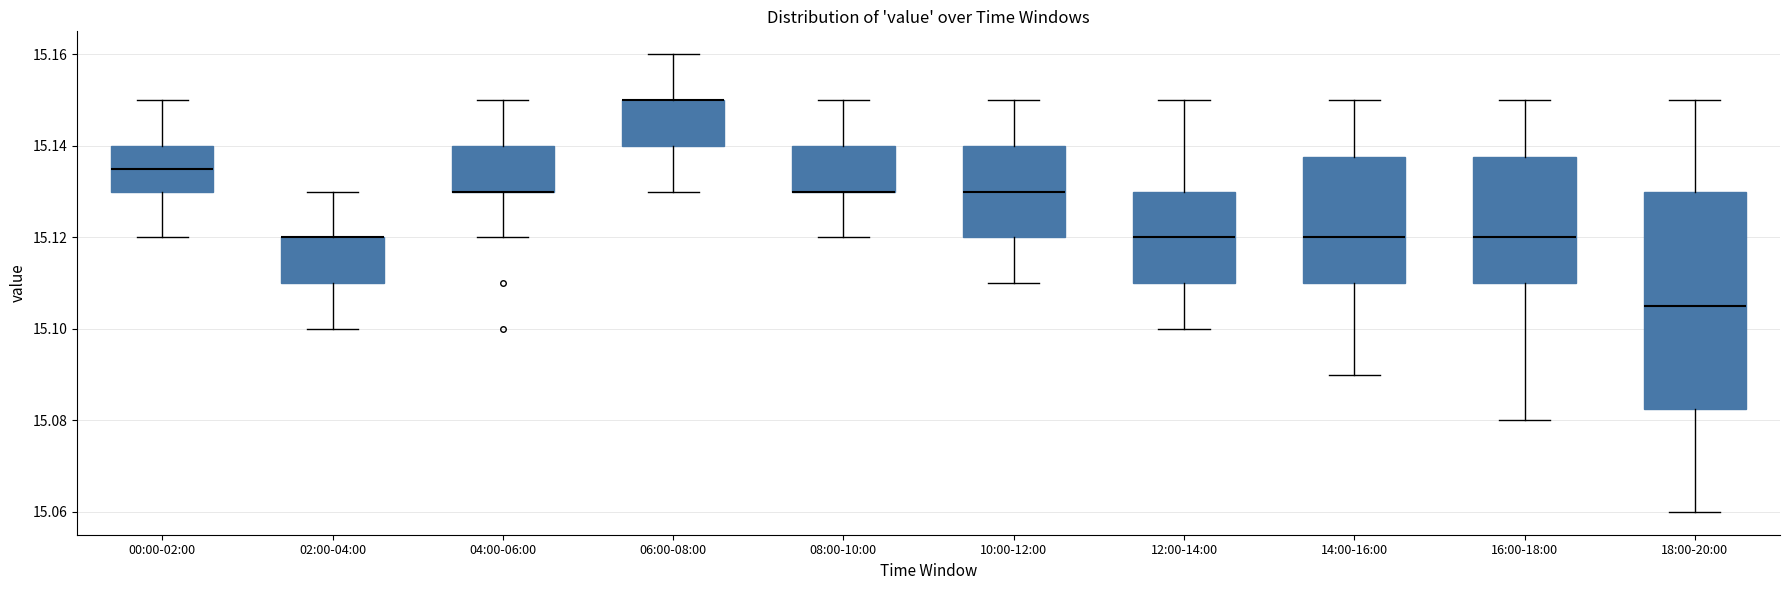

Comparing the boxes themselves (not the whiskers), which one is the tallest?

18:00-20:00